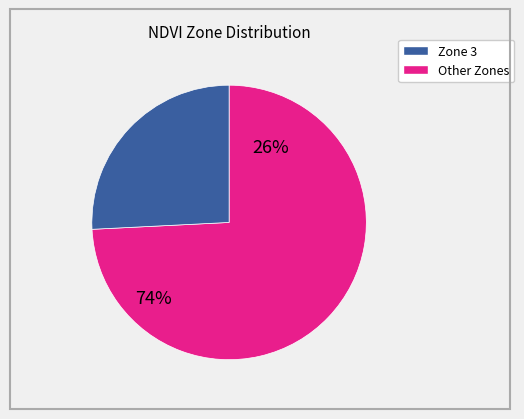

Combined, do Zone 5 and Zone 4 account for over 50%?

No